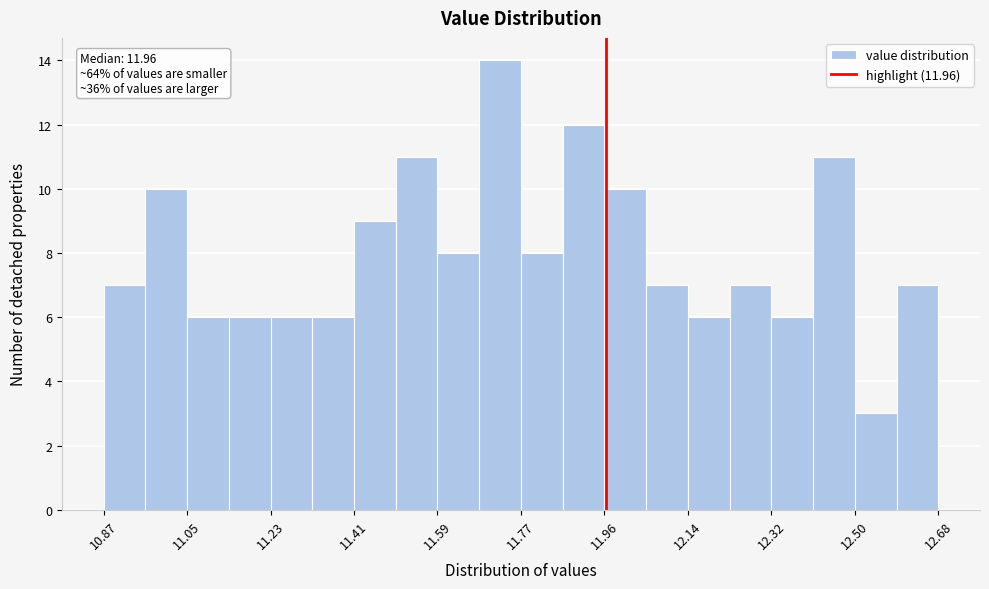

Over which range of the x-axis is the bar tallest?

11.68 to 11.78